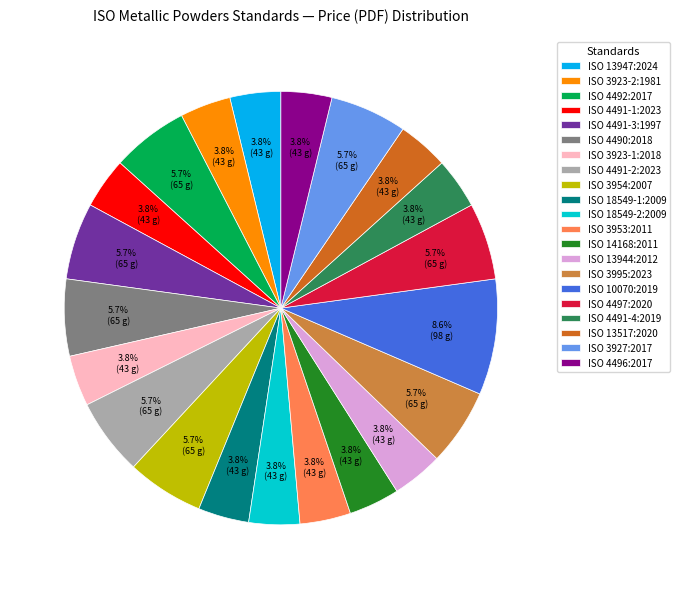

How many segments does this pie chart have?

21